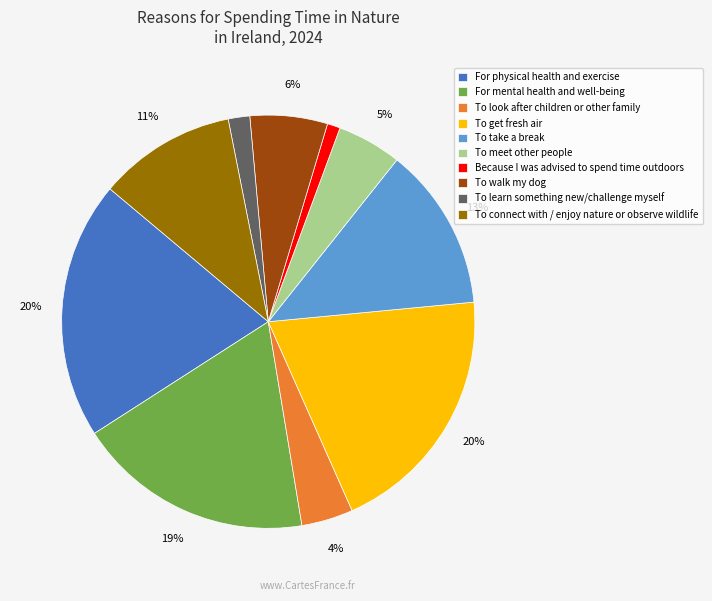

To the nearest percent, what is the difference between the To get fresh air and To take a break slice percentages?

7%